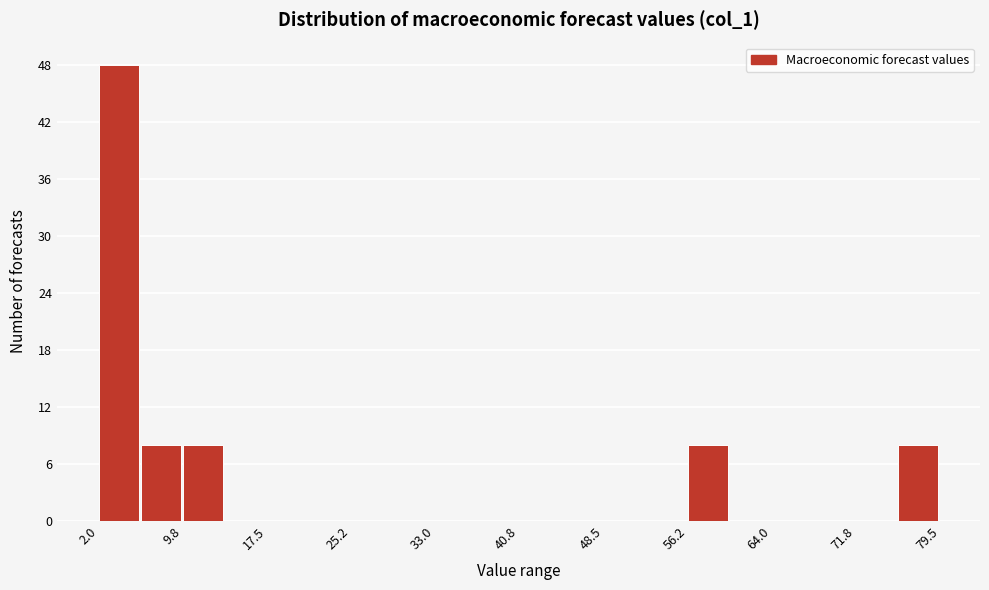

Around what value on the x-axis is the tallest bar? Give the approximate position of its centre, as read against the axis.

4